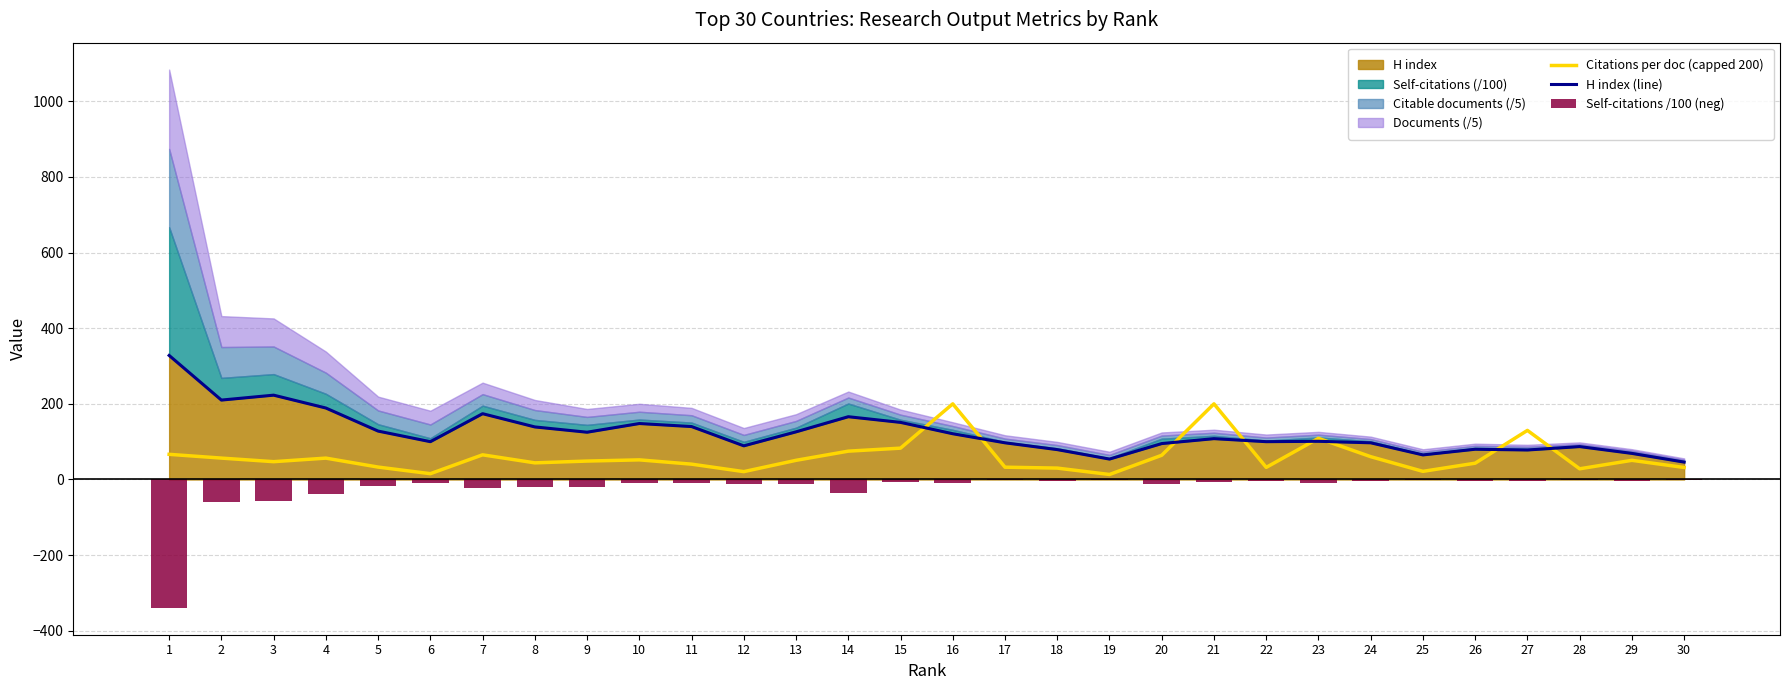

Does the chart contain stacked bars?

No